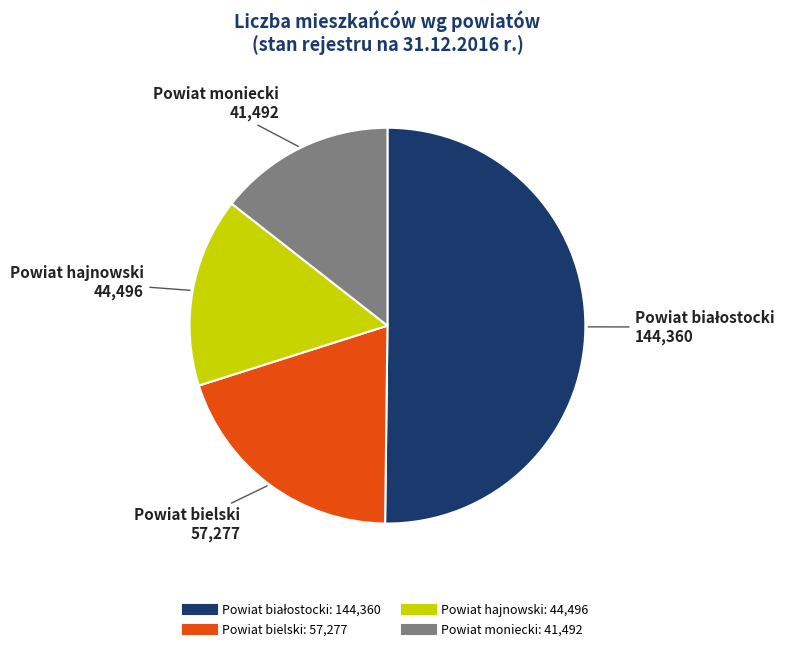

Which slice is the smallest?

Powiat moniecki